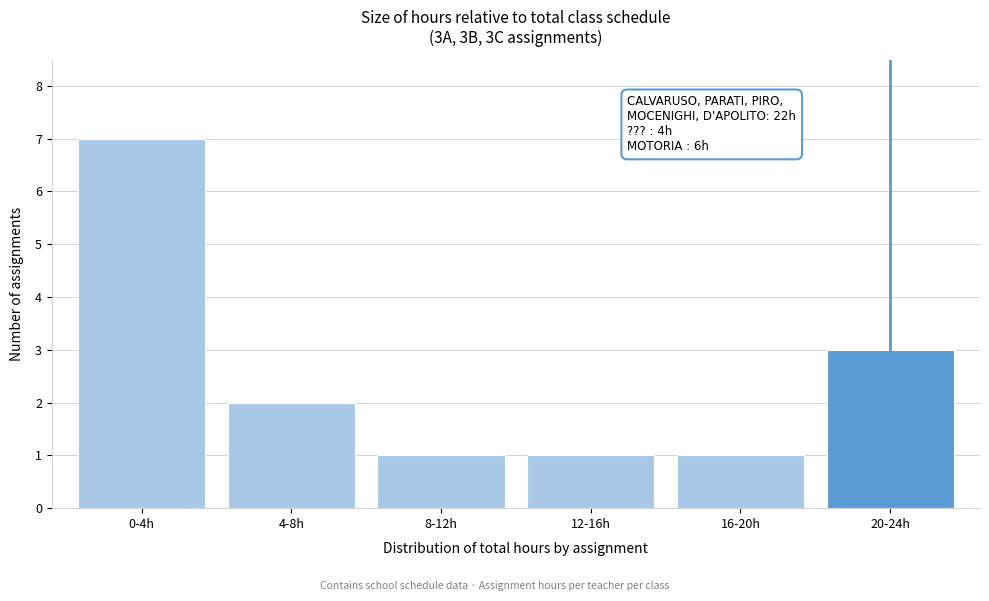

Reading left to right, transcribe all the data shown in this chart.

0-4h=7	4-8h=2	8-12h=1	12-16h=1	16-20h=1	20-24h=3